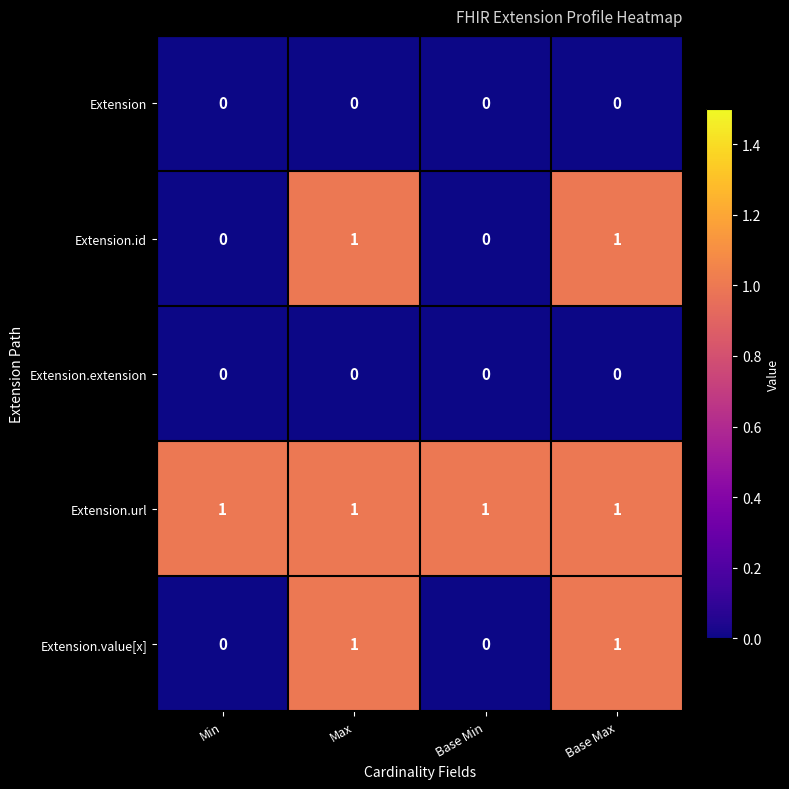

Count the Extension.value[x] values in the range 0 to 1.

4